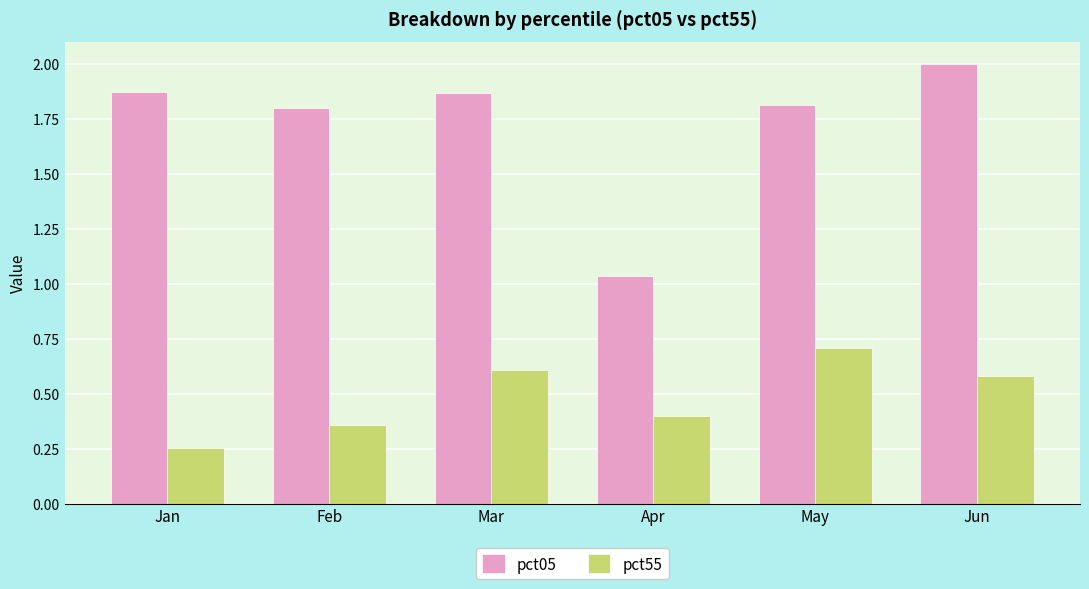

What is the total value across all series at Feb?

2.2